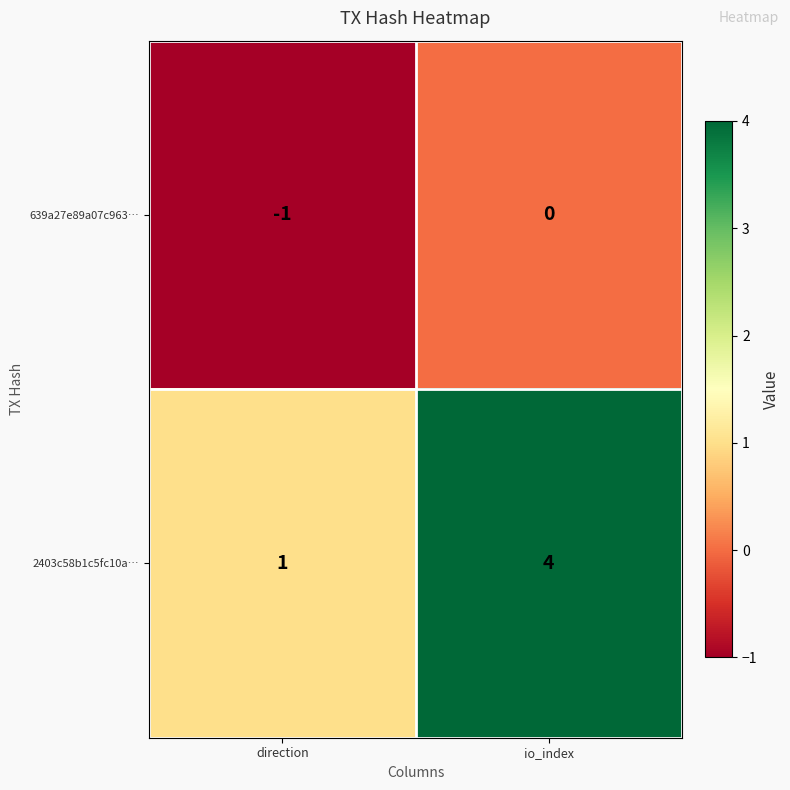

What is the sum of all 2403c58b1c5fc10a… values?

5